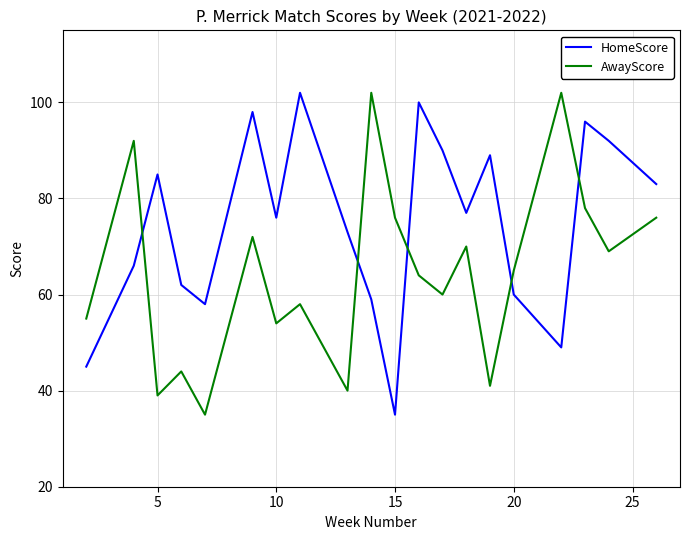

What is the smallest value displayed?

35